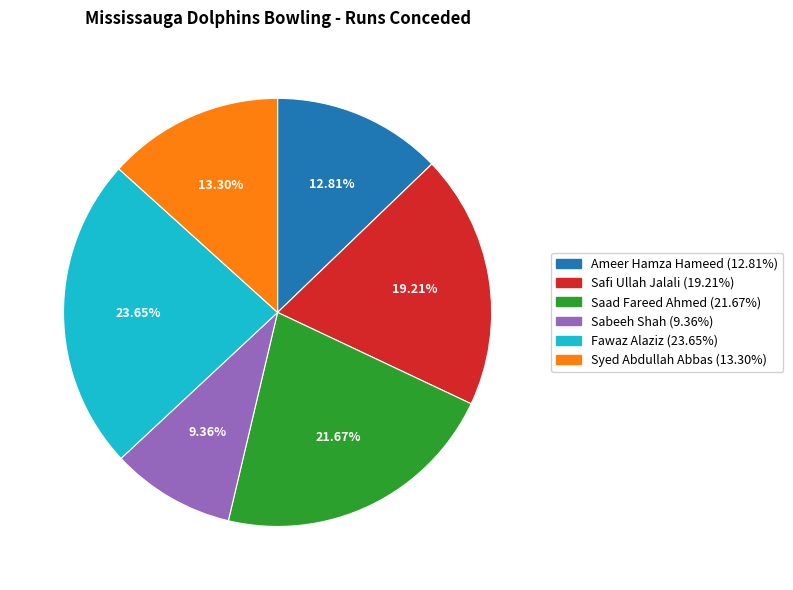

How much of the chart is everything except Safi Ullah Jalali?

80.8%